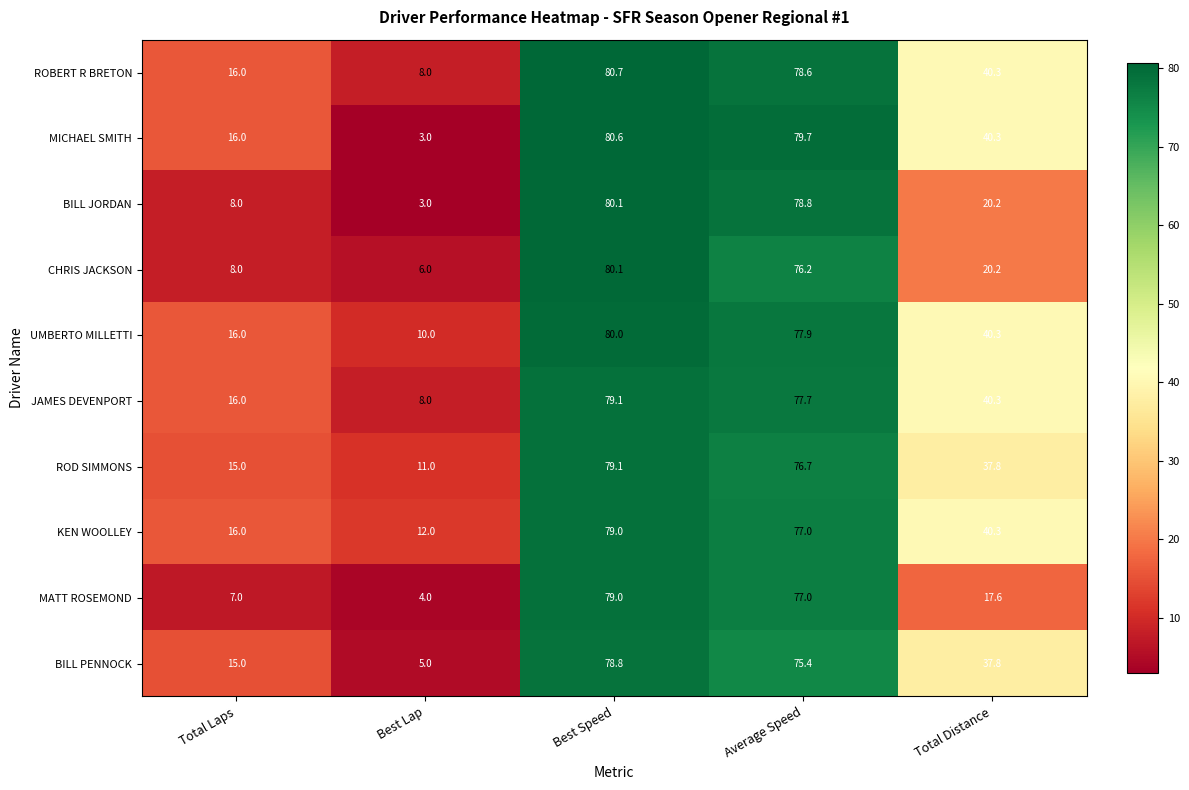

Is it true that UMBERTO MILLETTI equals 16.0 at Total Laps?

True